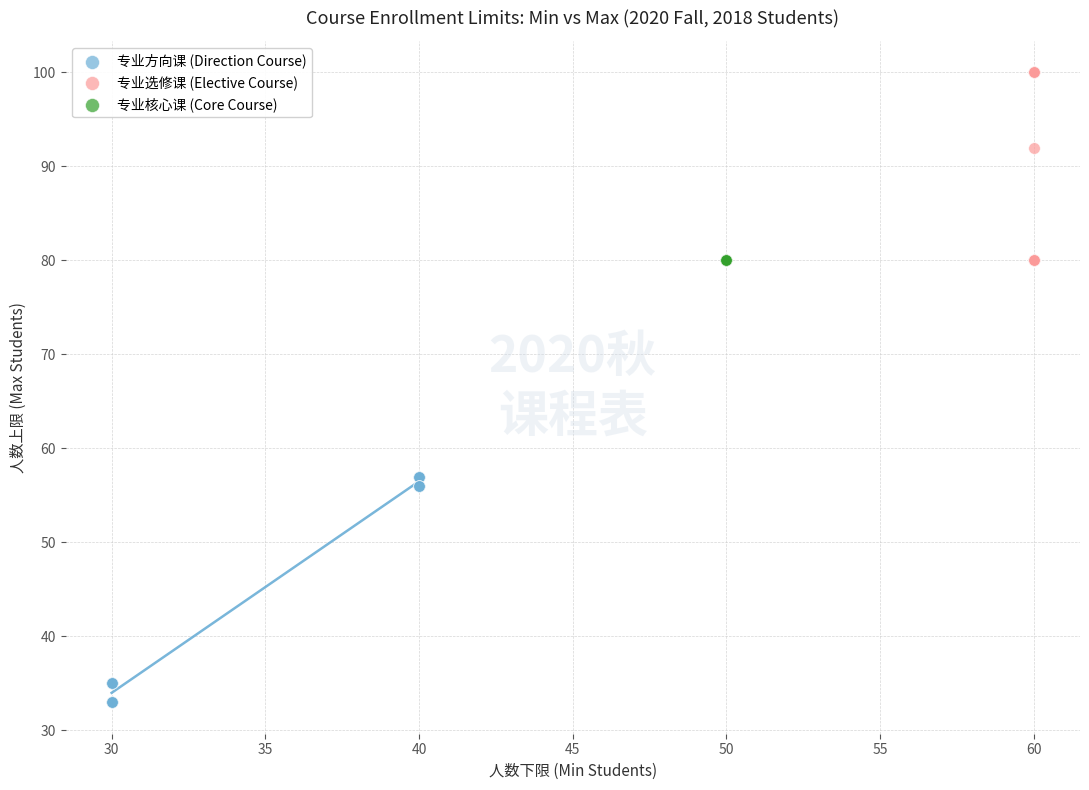

Which series contains the lowest Y value?

专业方向课 (Direction Course)